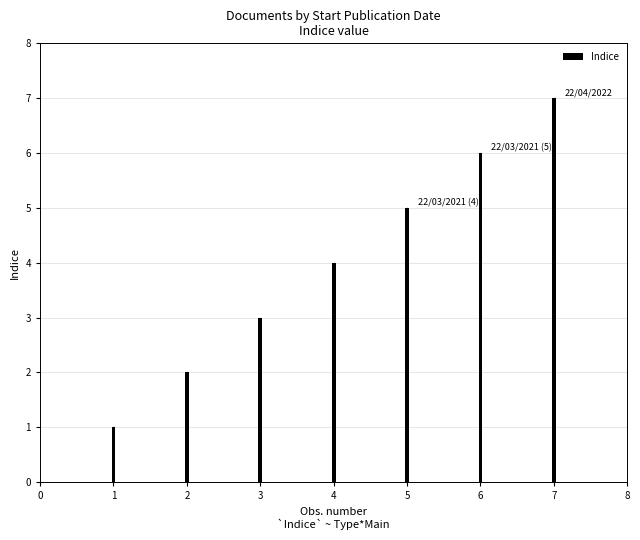

Between 2 and 4, which is larger?

4